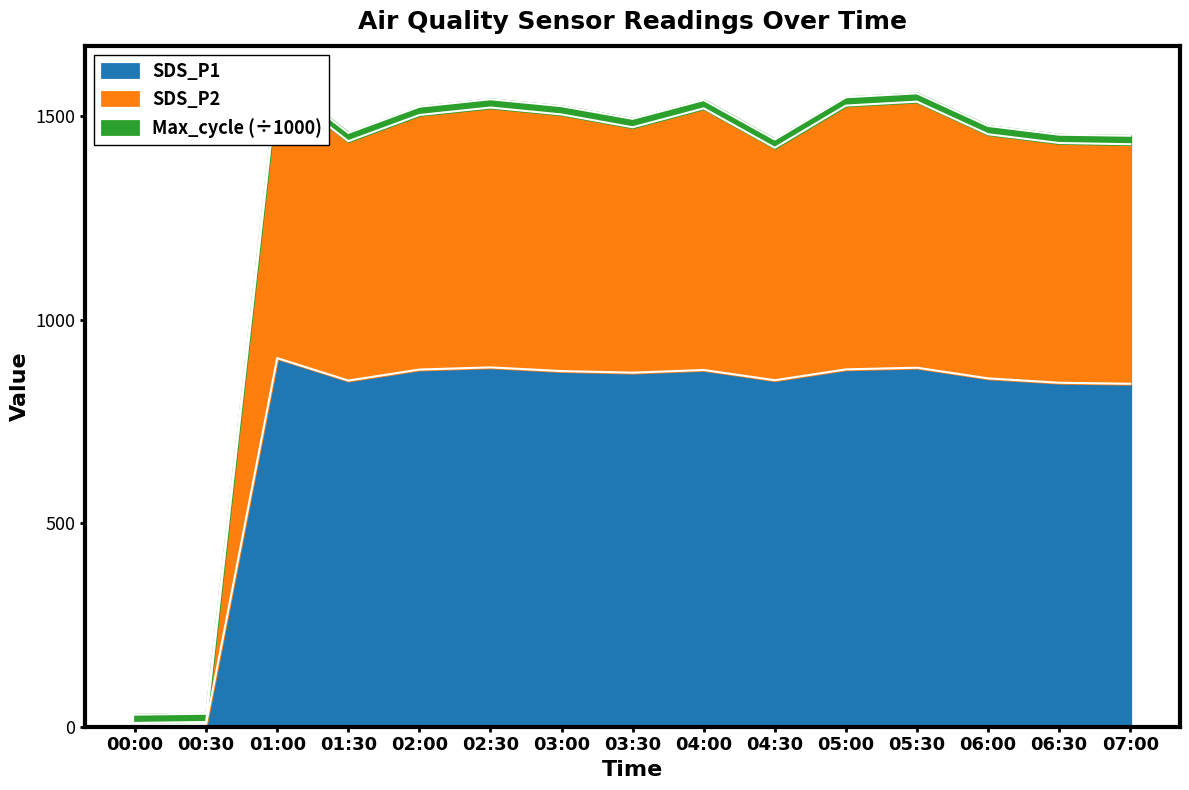

Where is the first local maximum for SDS_P1?

01:00